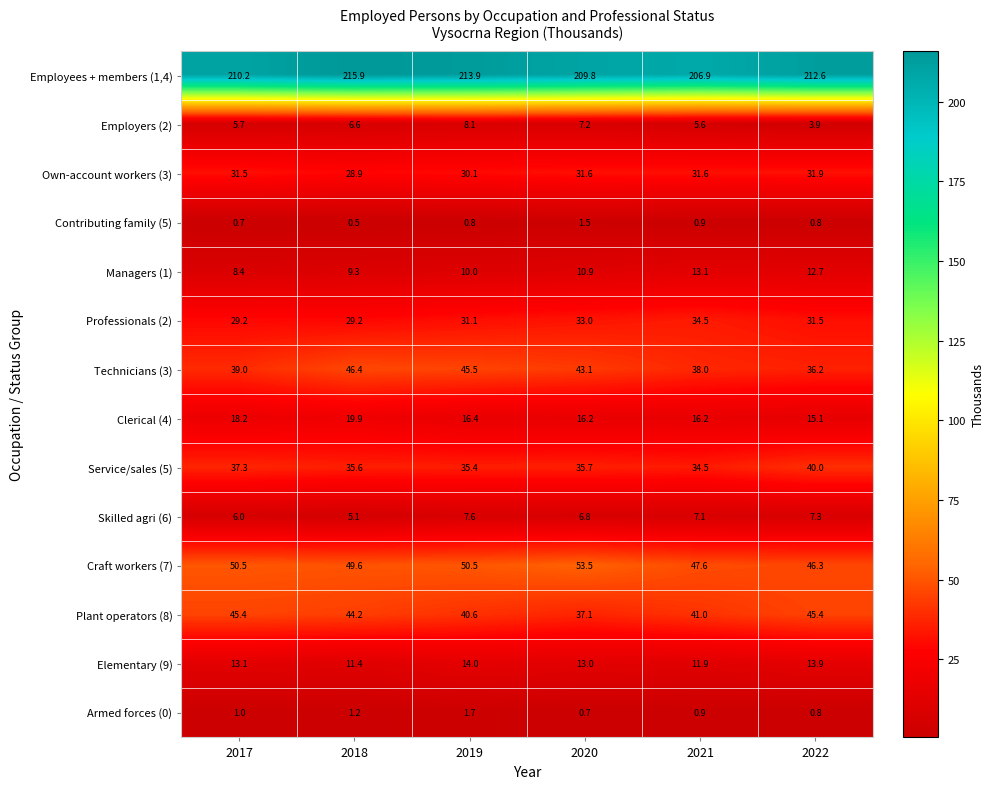

What is the sum of the Skilled agri (6) values at 2020 and 2022?

14.1